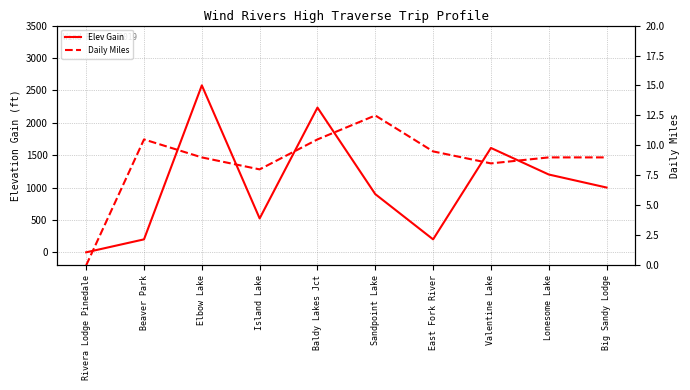

Which series has the largest total across all categories?

Elev Gain